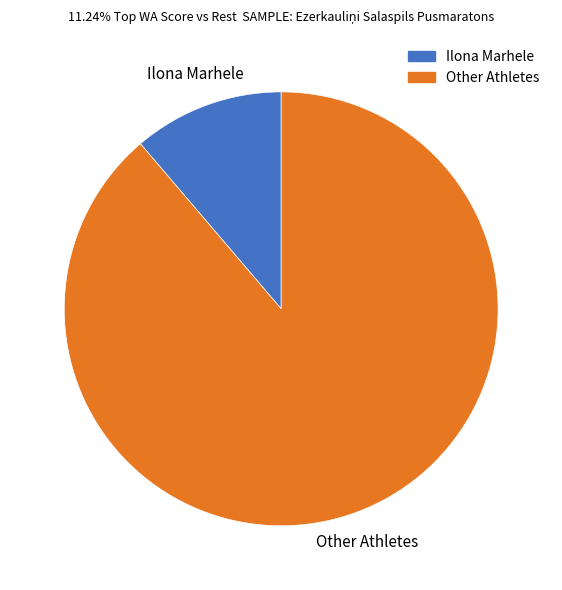

Is there any slice that represents more than half of the pie?

Yes